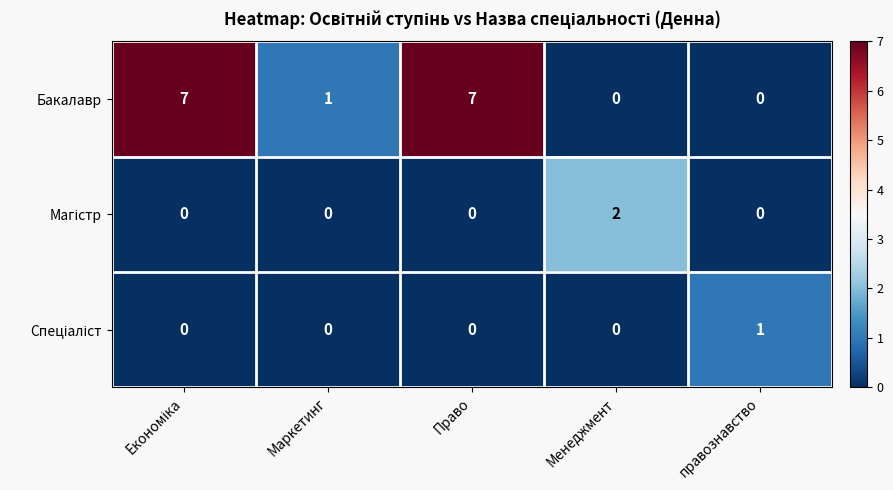

Is it true that Бакалавр equals 7 at Право?

True